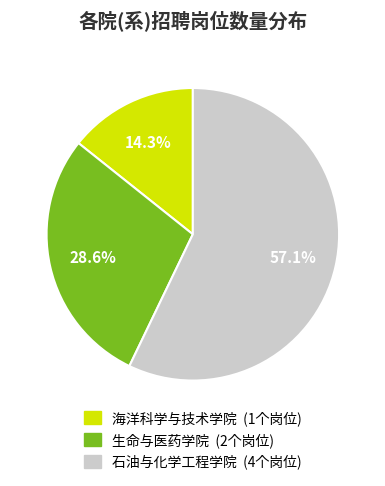

Count the number of slices in the pie.

3